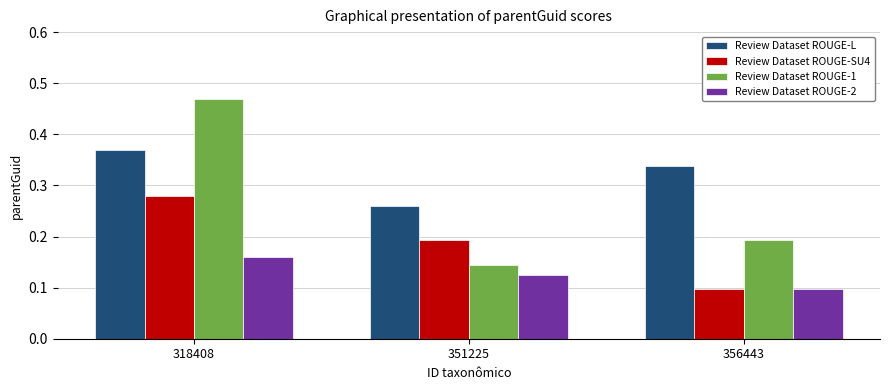

Which series has the widest spread of values?

Review Dataset ROUGE-1